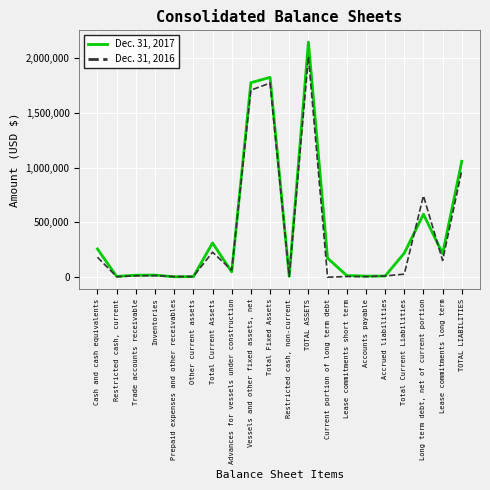

What is the sum of the Dec. 31, 2016 values at Lease commitments short term and Accounts payable?

11435